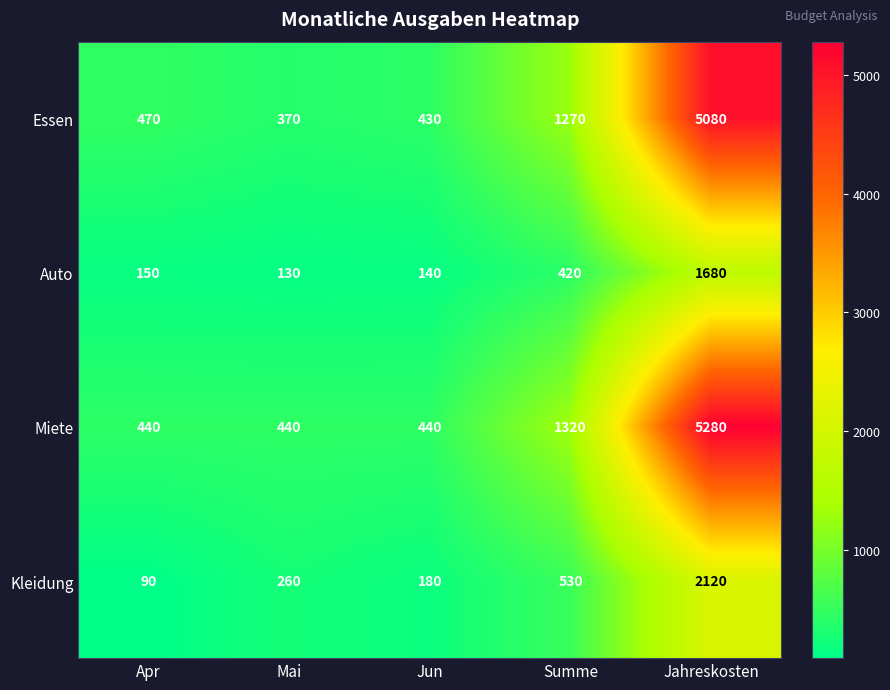

At which label is Miete closest to 2860?

Summe